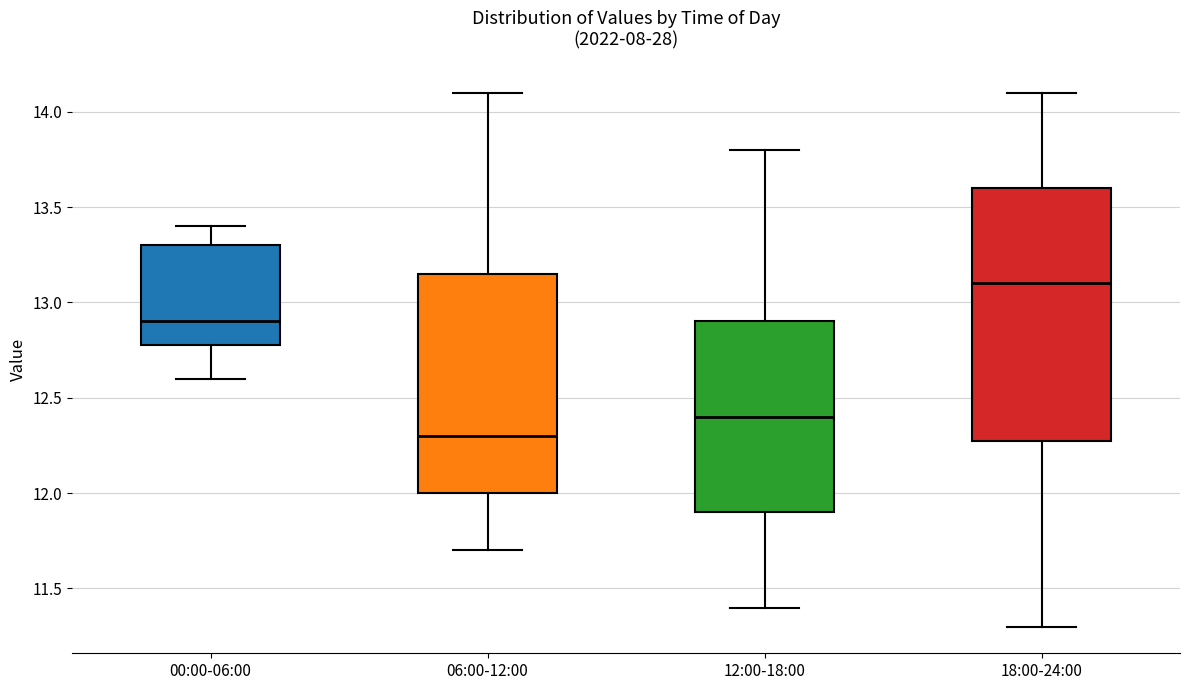

Reading left to right, transcribe this box plot: for each box, give where its median line is, the range the box spans, and where its two whiskers end, as read against the y-axis. The values are not printed on the chart, so give them approximately, as read against the axis.

00:00-06:00: median 12.90, box 12.80 to 13.30, whiskers 12.60 to 13.40
06:00-12:00: median 12.30, box 12.00 to 13.15, whiskers 11.70 to 14.10
12:00-18:00: median 12.40, box 11.90 to 12.90, whiskers 11.40 to 13.80
18:00-24:00: median 13.10, box 12.30 to 13.60, whiskers 11.30 to 14.10